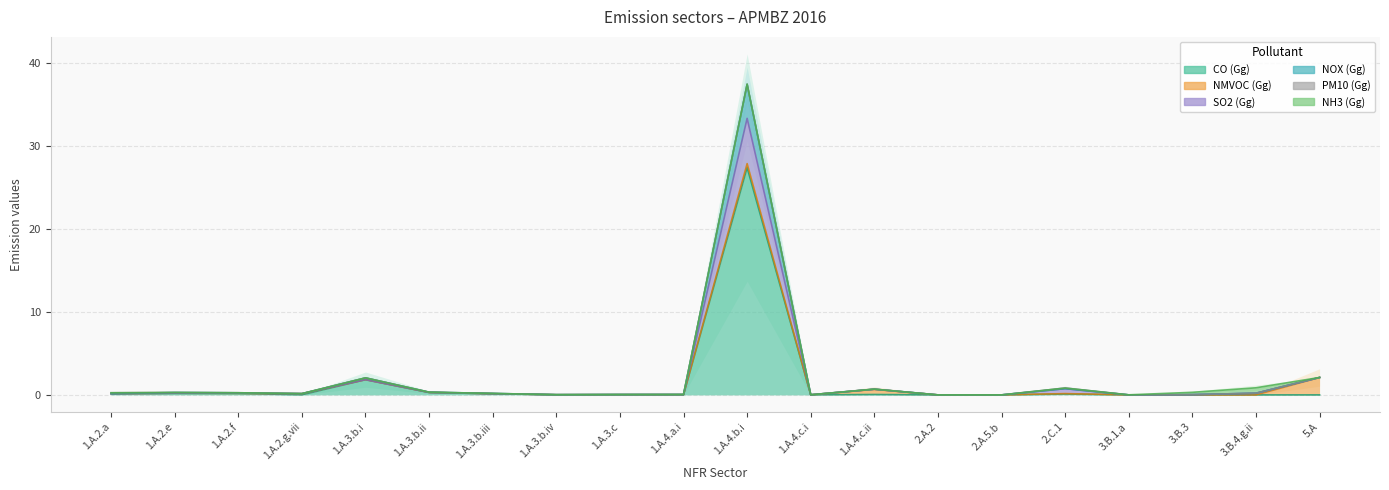

Rank the categories by CO (Gg) value from lowest to highest.

2.A.2, 2.A.5.b, 3.B.1.a, 1.A.4.c.i, 1.A.3.b.iv, 3.B.3, 1.A.3.c, 1.A.4.a.i, 1.A.2.a, 1.A.2.g.vii, 1.A.3.b.iii, 3.B.4.g.ii, 1.A.2.f, 1.A.2.e, 1.A.3.b.ii, 1.A.4.c.ii, 2.C.1, 1.A.3.b.i, 5.A, 1.A.4.b.i